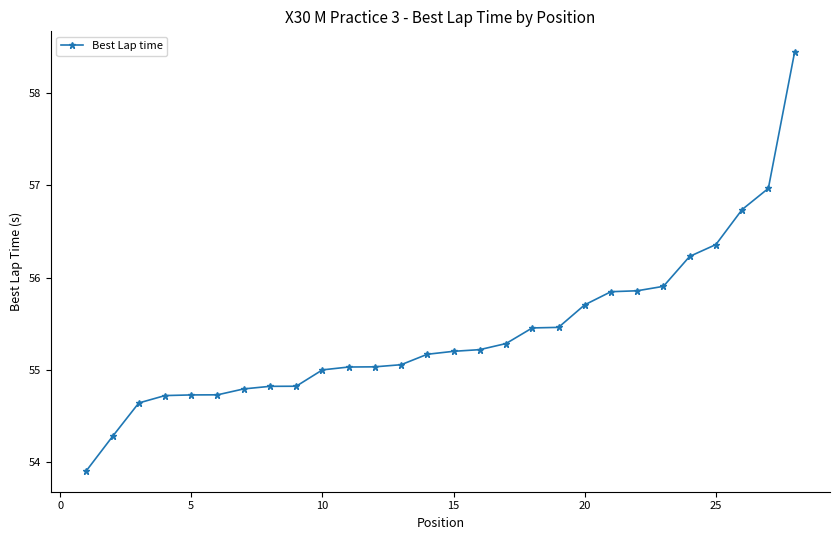

What is the difference between the second highest and minimum values?

3.1